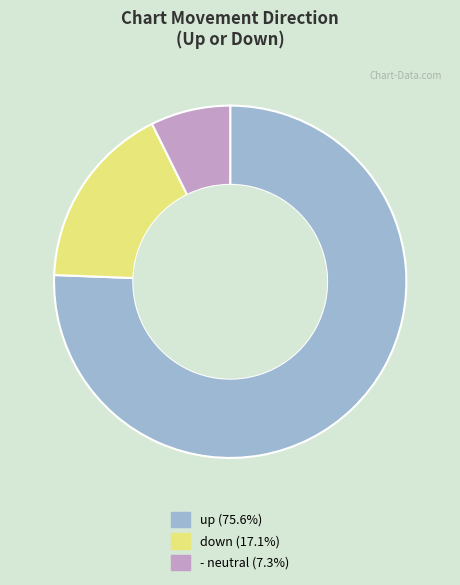

Between up and down, which is larger?

up